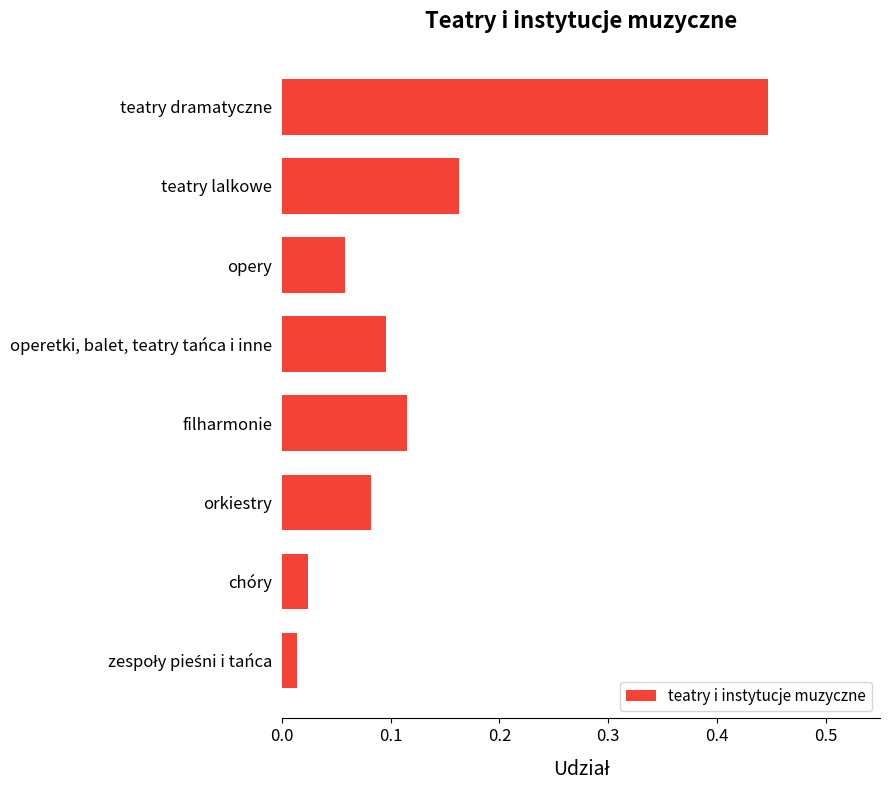

True or false: the data shows 0.1 at orkiestry.

True